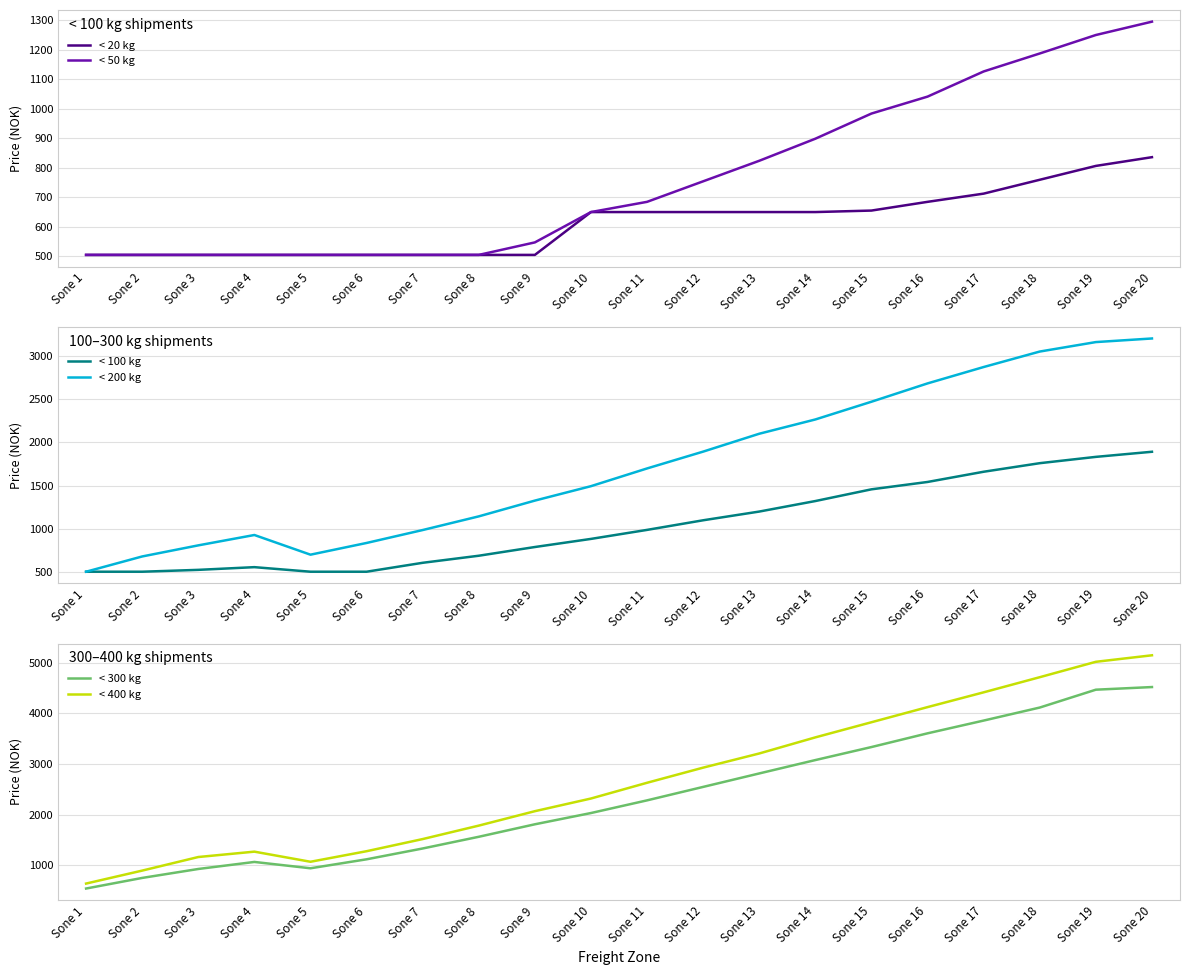

Is the value of < 200 kg at Sone 3 greater than the value of < 400 kg at Sone 13?

No